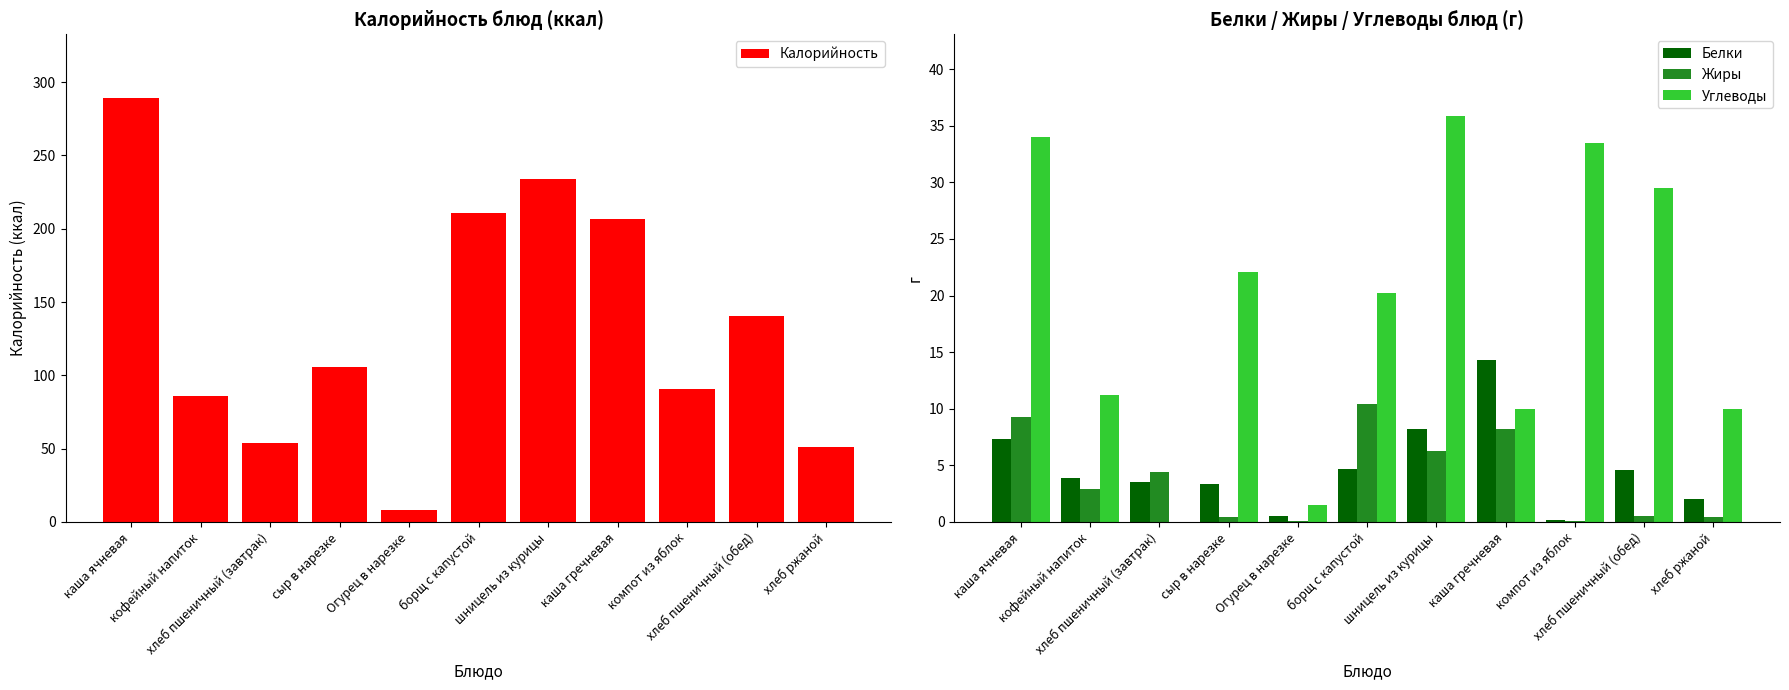

Where is Жиры nearest to the value 5?

хлеб пшеничный (завтрак)